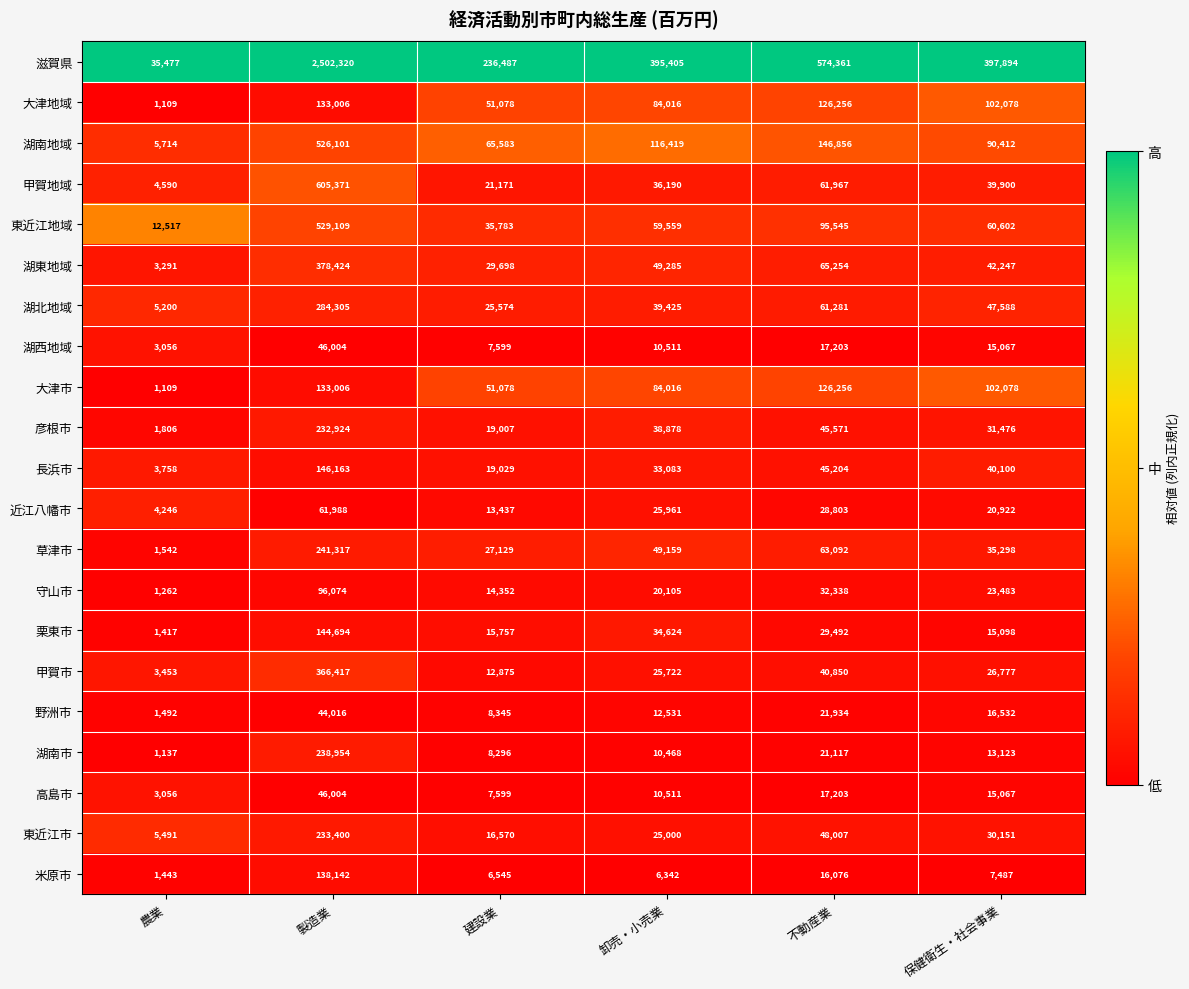

What is the average value of the 野洲市 series?

17475